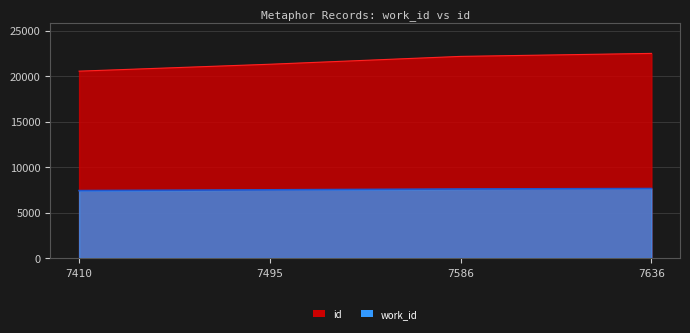

True or false: work_id has a value of 13307 at 7495.

False